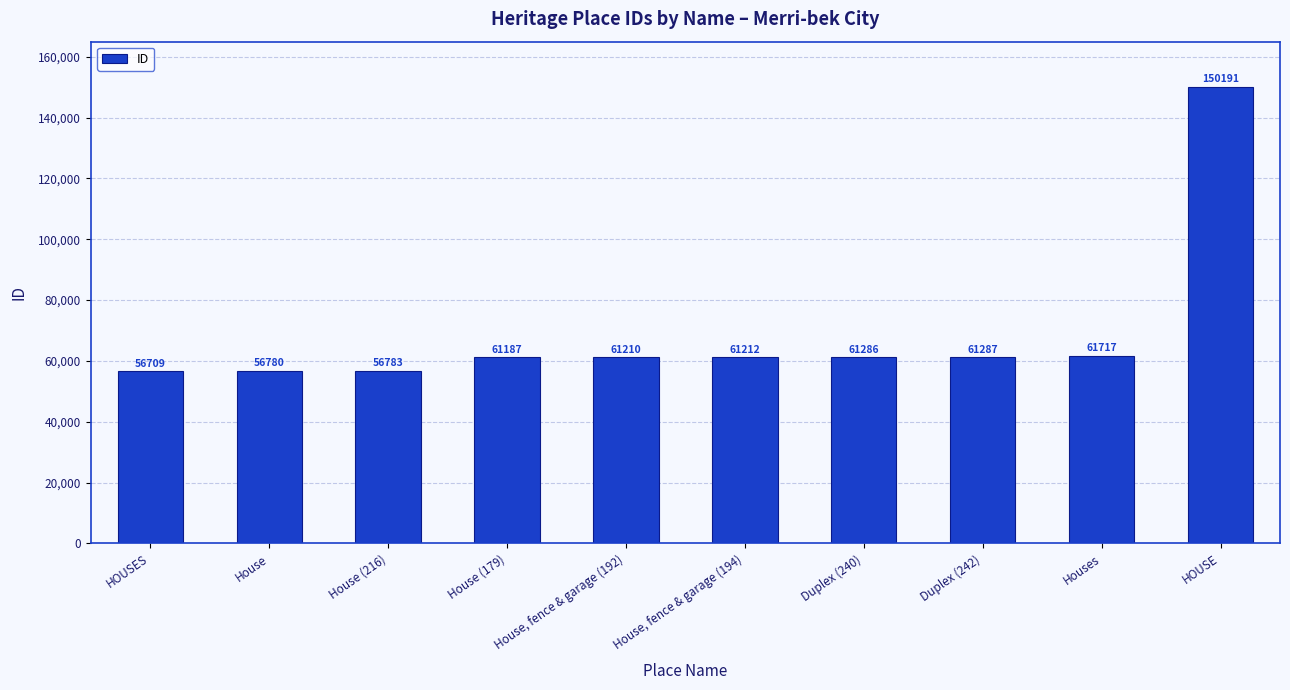

What is the label of the 6th bar from the left?

House, fence & garage (194)